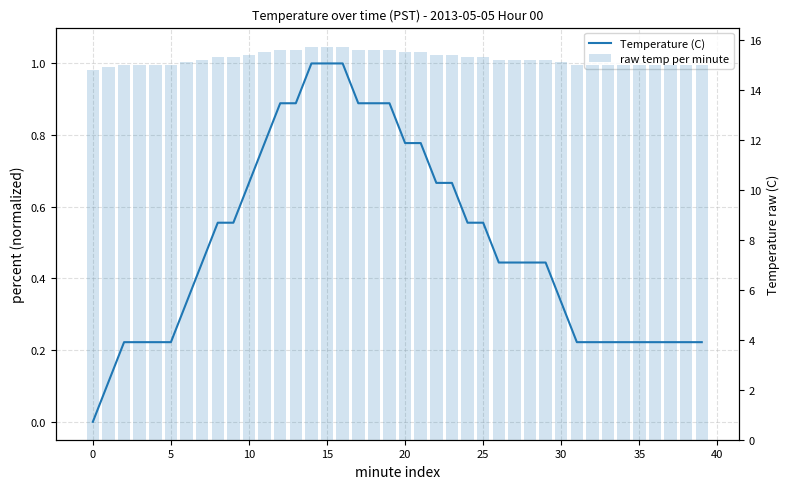

Is it true that raw temp per minute equals 24.0 at 0?

False